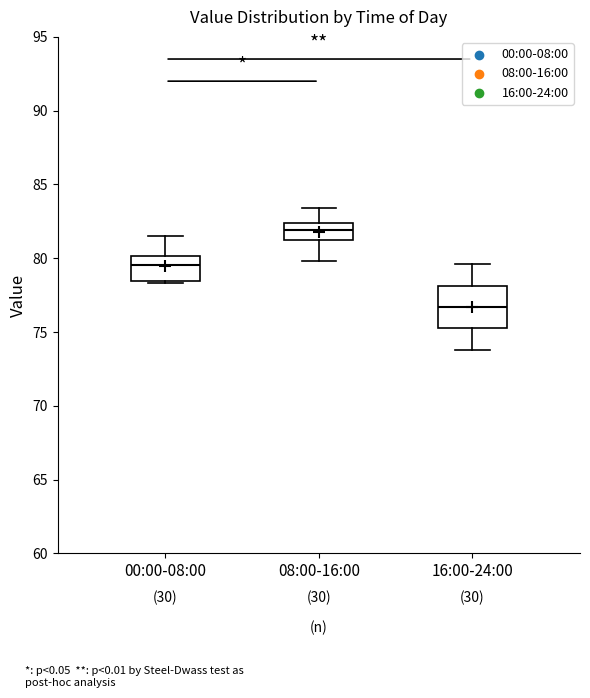

Where is the lower edge of the box for 00:00-08:00 on the y-axis? The values are not printed on the chart, so give them approximately, as read against the axis.

78.5